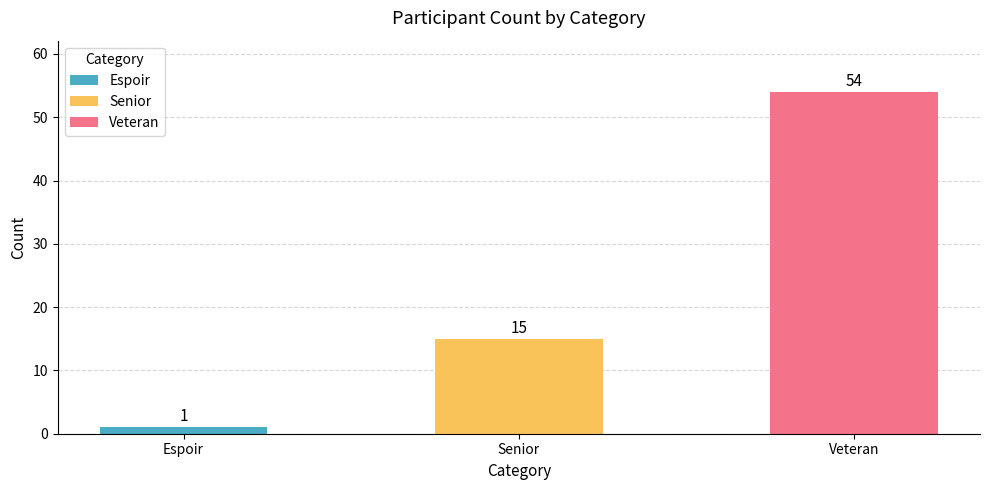

Reading left to right, extract all data points from this chart.

Espoir=1	Senior=15	Veteran=54